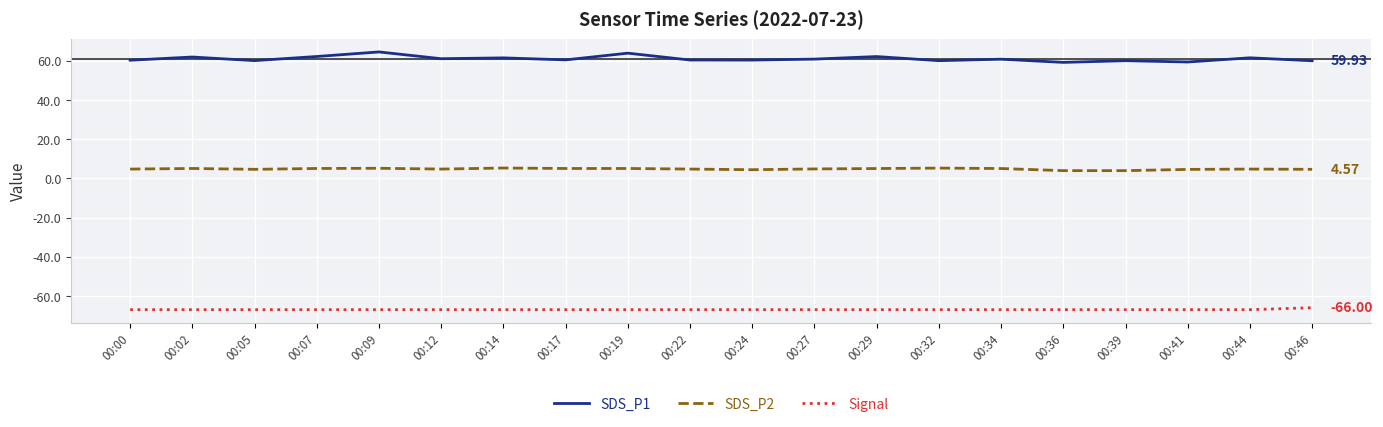

What is the maximum value for SDS_P2?

5.2